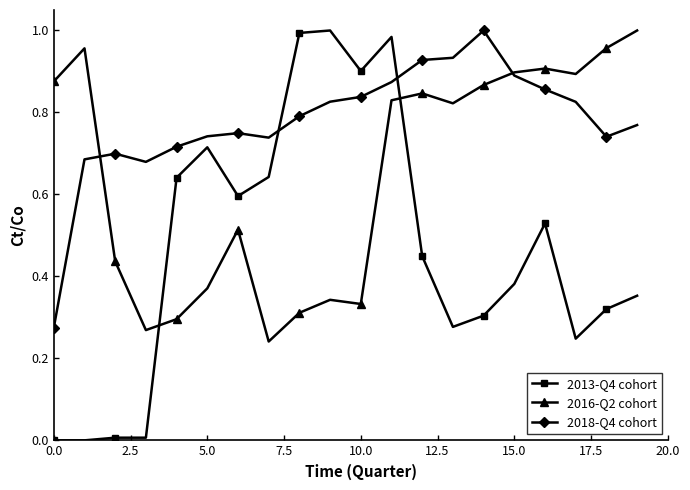

Which series has the widest spread of values?

2013-Q4 cohort